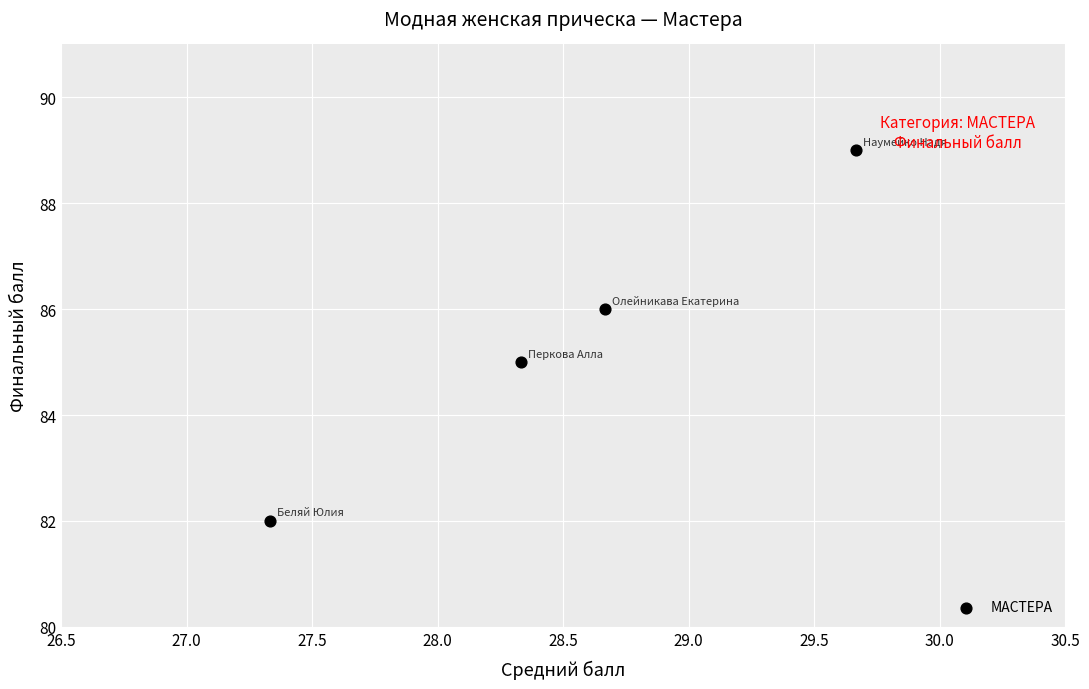

What is the range of Y values (max minus min)?

7